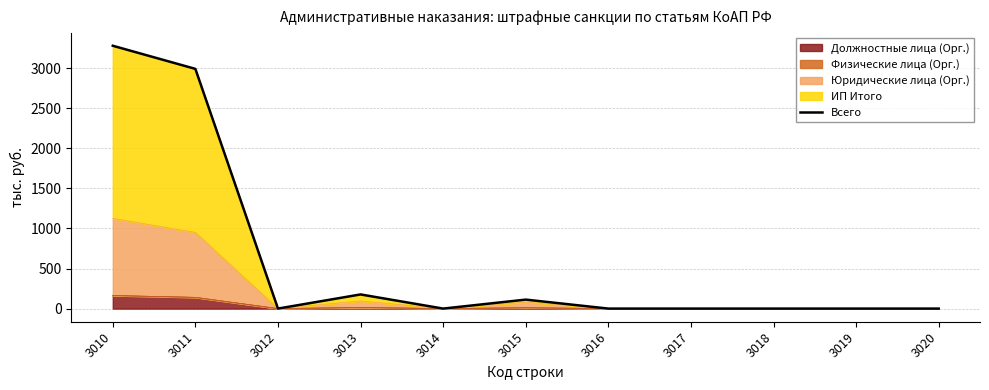

Where is the first local minimum?

3012